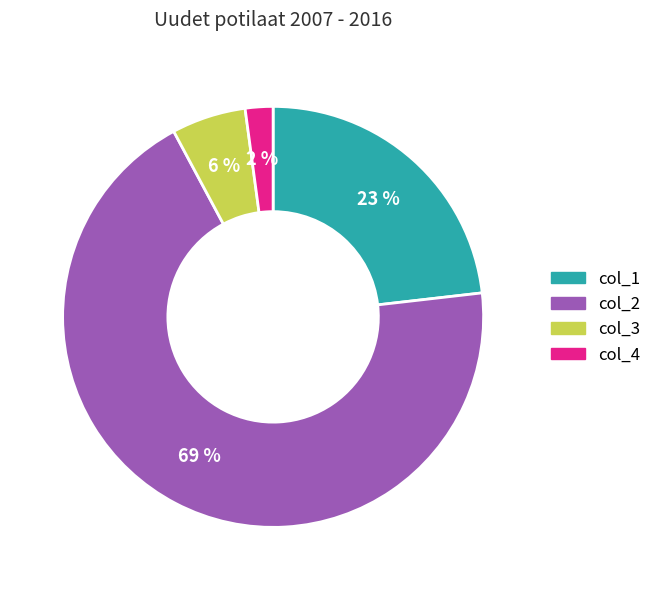

Which has a higher value, col_4 or col_1?

col_1